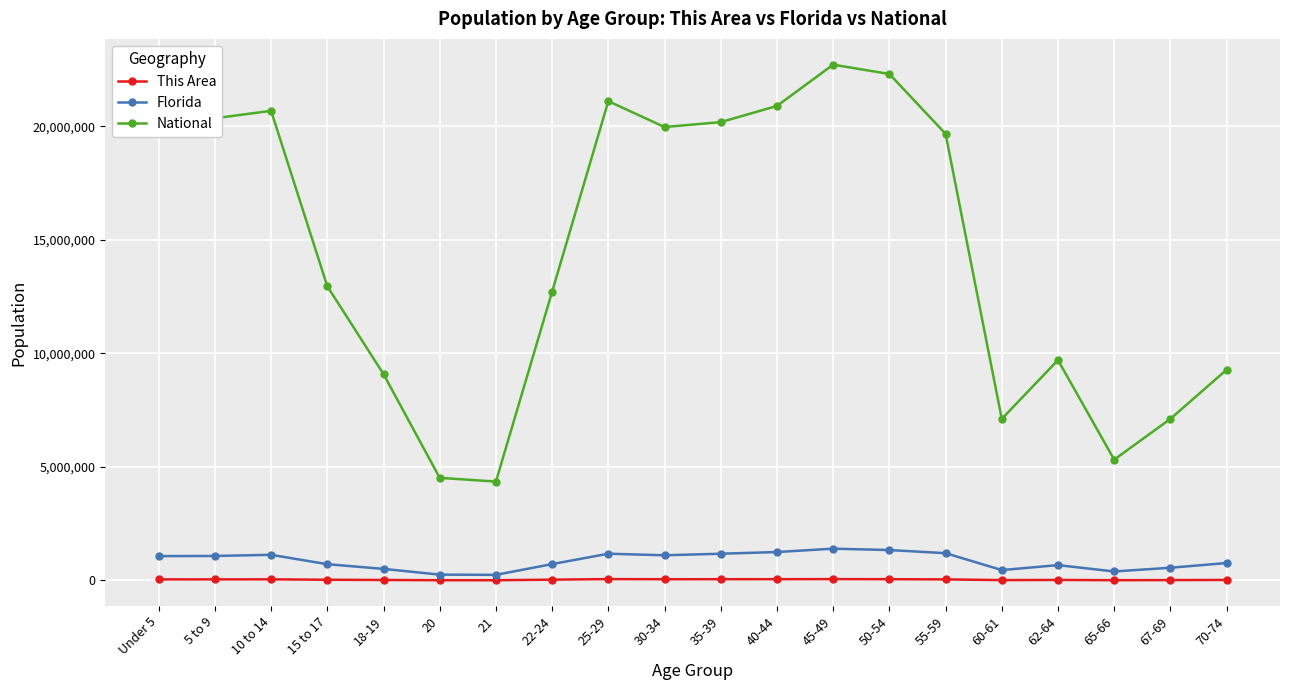

How many lines are shown in the chart?

3